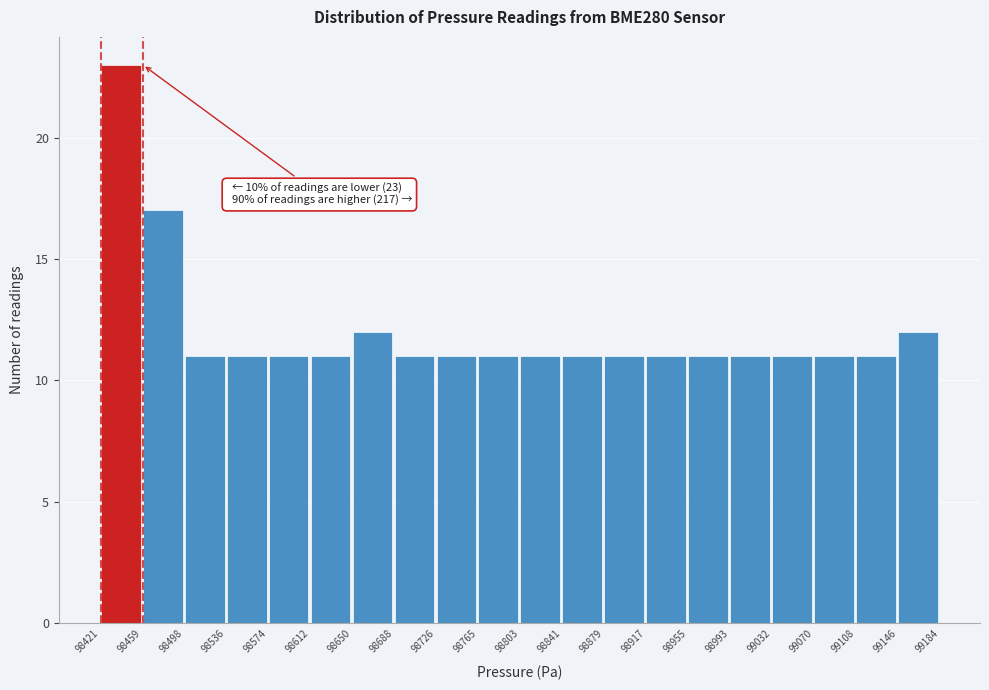

Over which range of the x-axis is the bar tallest?

98421 to 98459